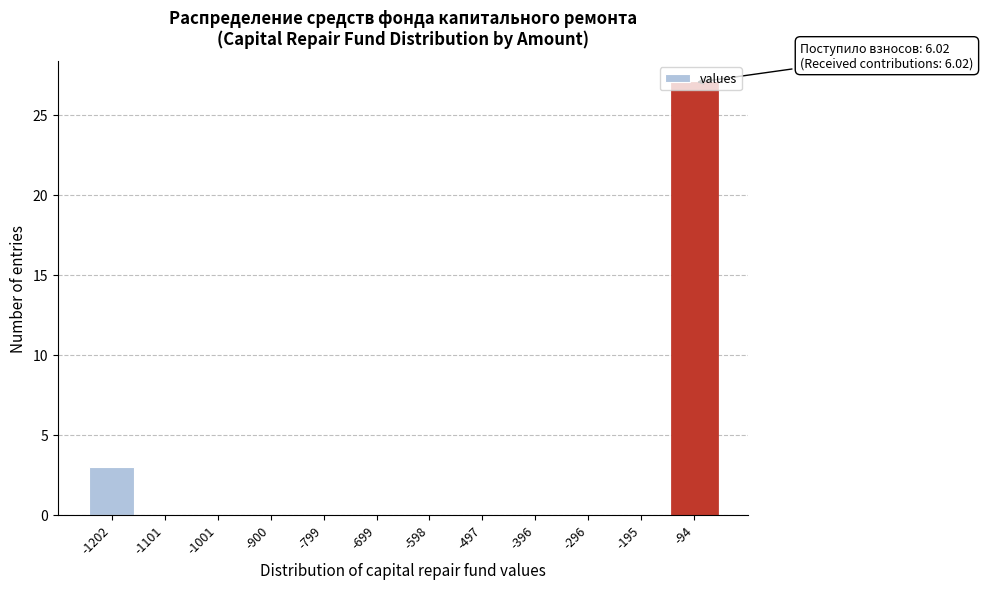

What is the change in value from -1202 to -900?

-3